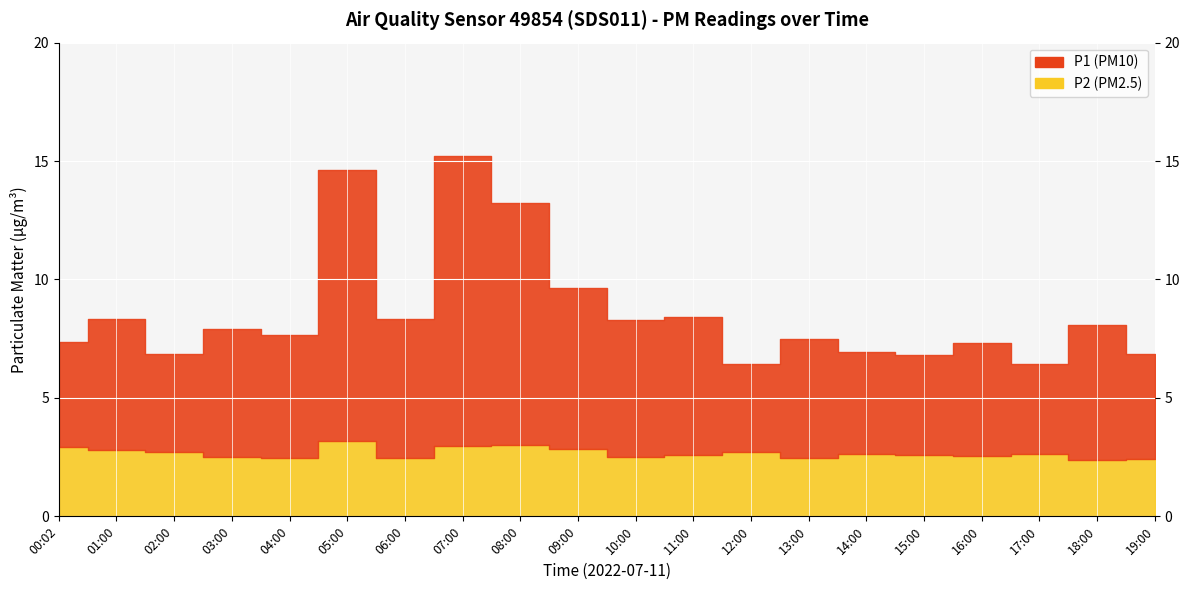

The value of P2 at 13:00 is 1.0. True or false?

False